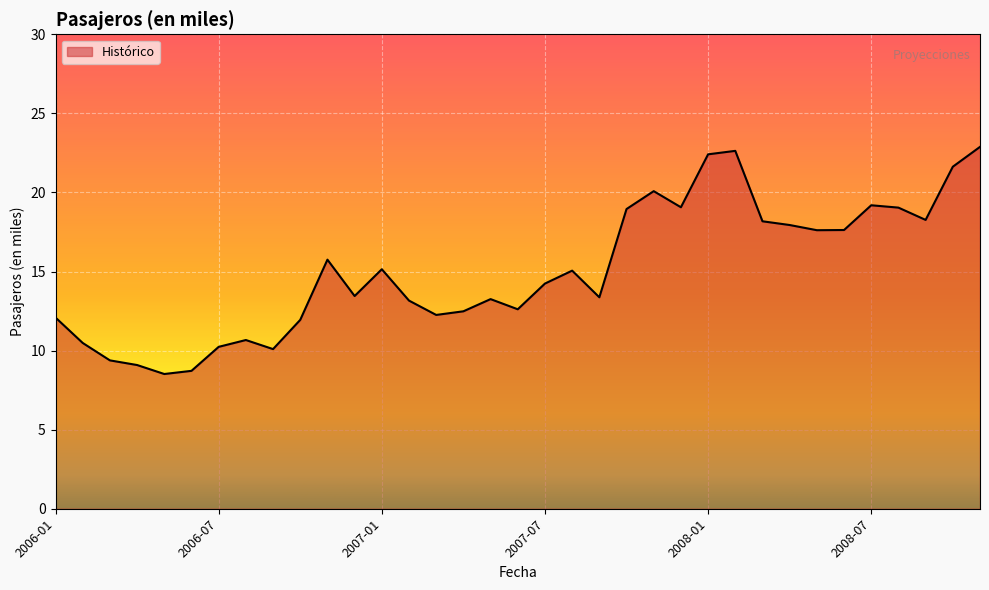

What is the maximum value shown in the chart?

22.9